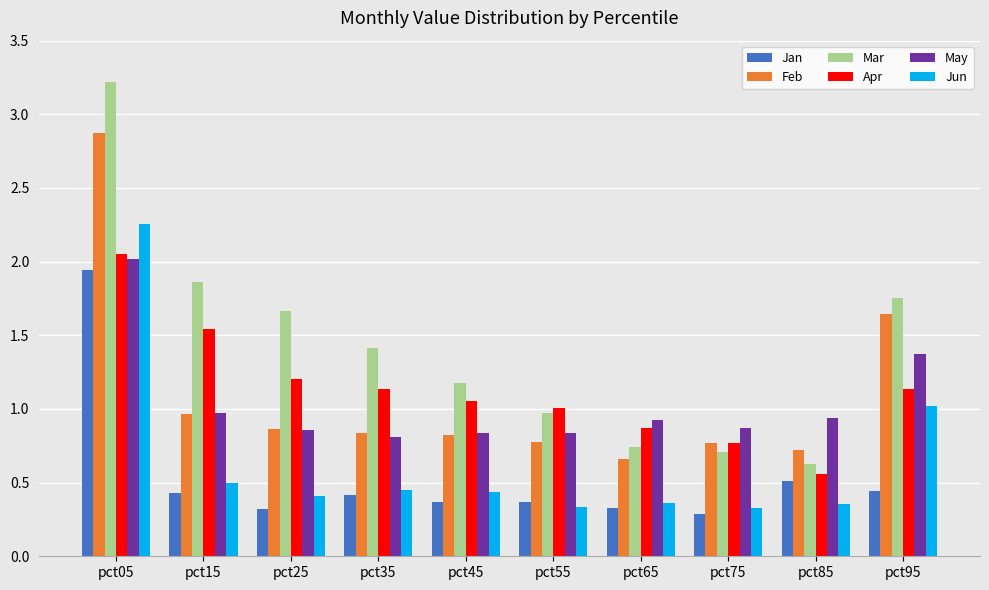

Which series has the largest range (max minus min)?

Mar